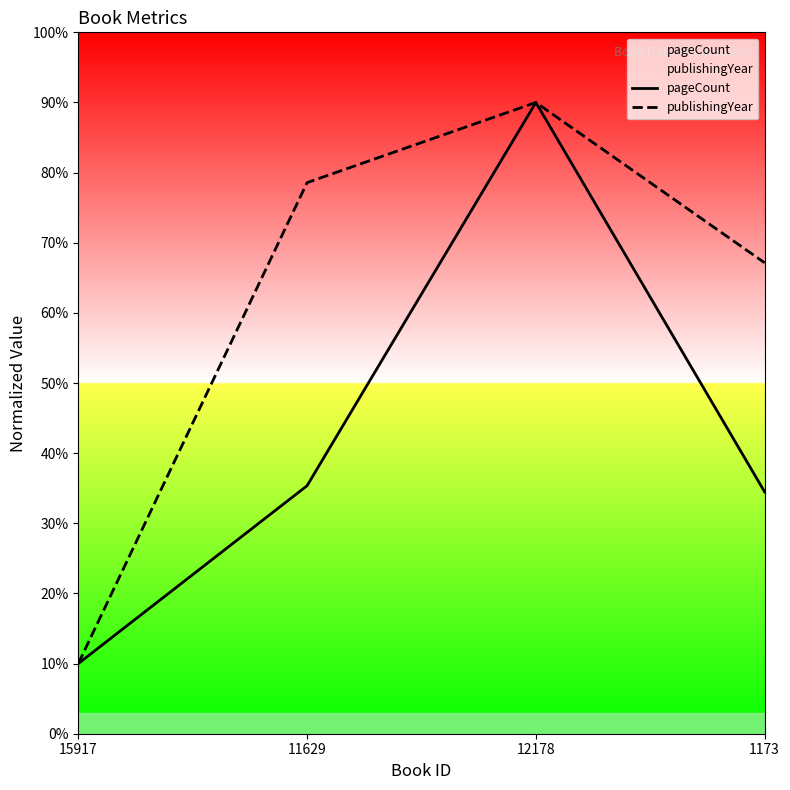

True or false: pageCount has a value of 20.2 at 1173.

False